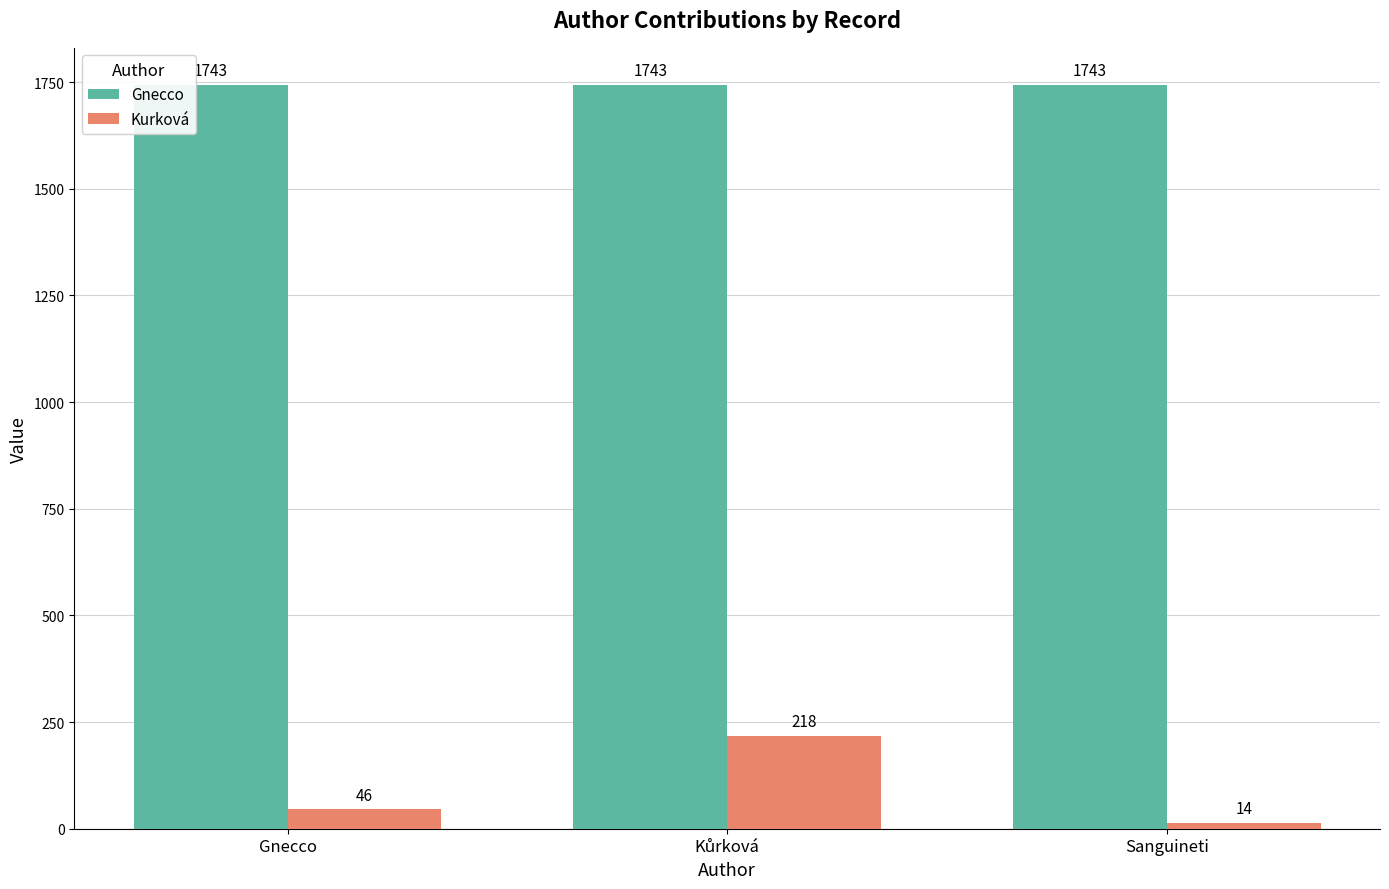

The value of Kurková at Sanguineti is 14. True or false?

True